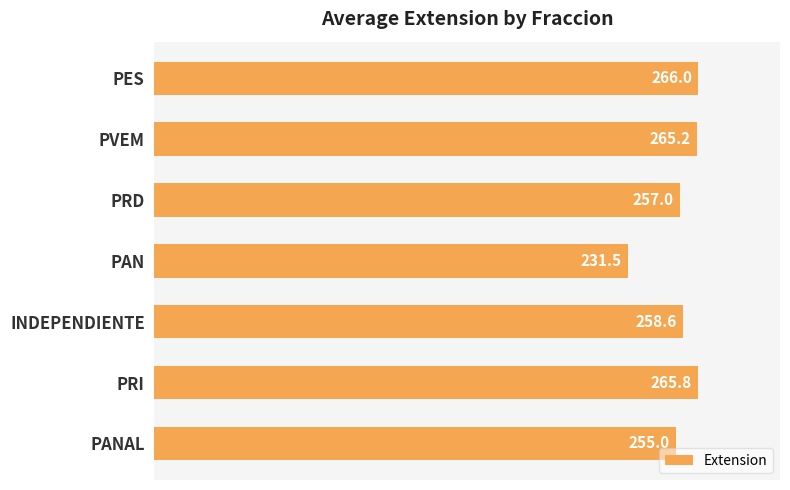

Where is the data nearest to the value 248?

PANAL